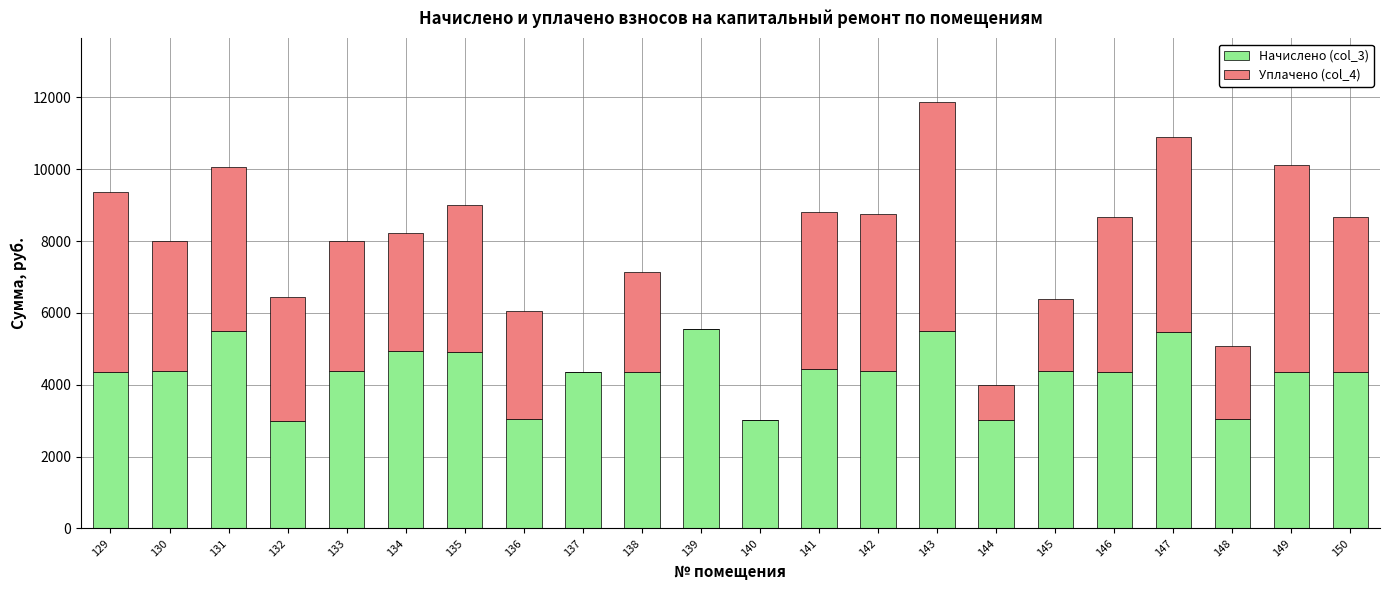

At which category is the sum across all series the highest?

143